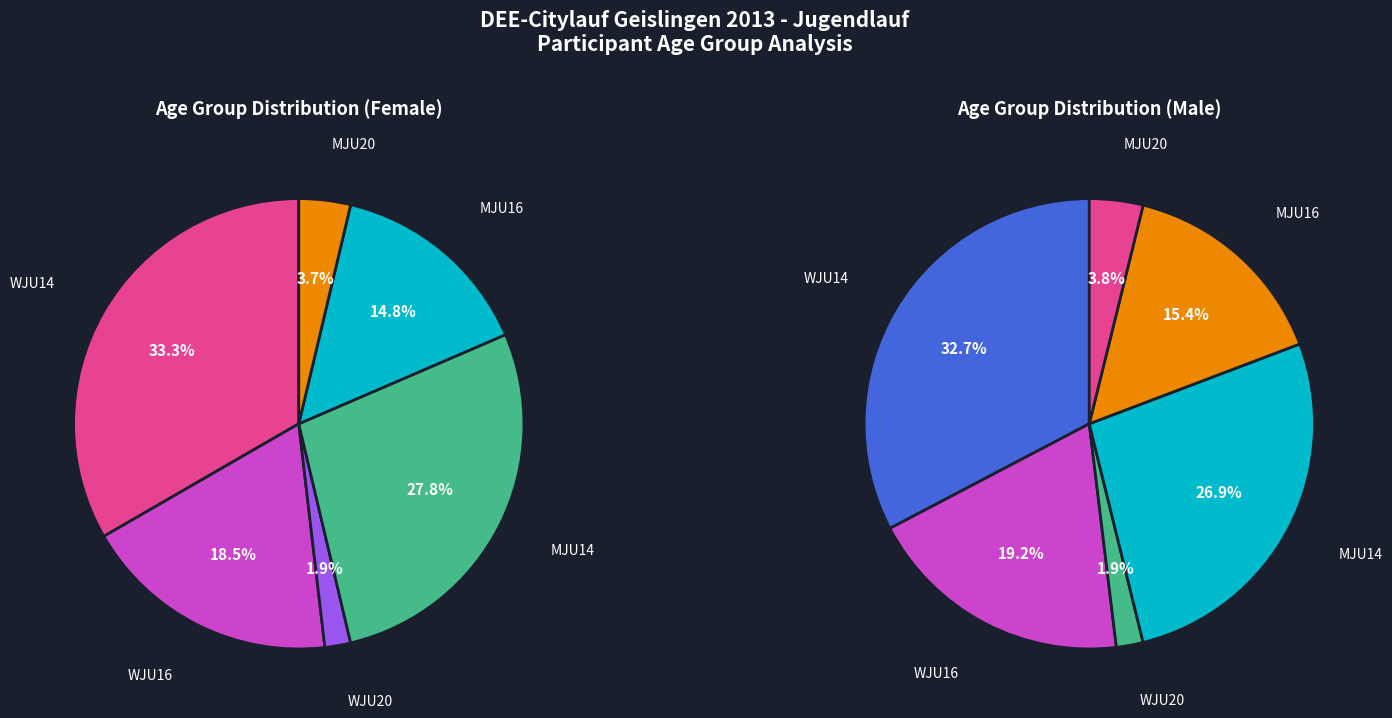

What percentage is the MJU14 slice, to the nearest percent?

28%